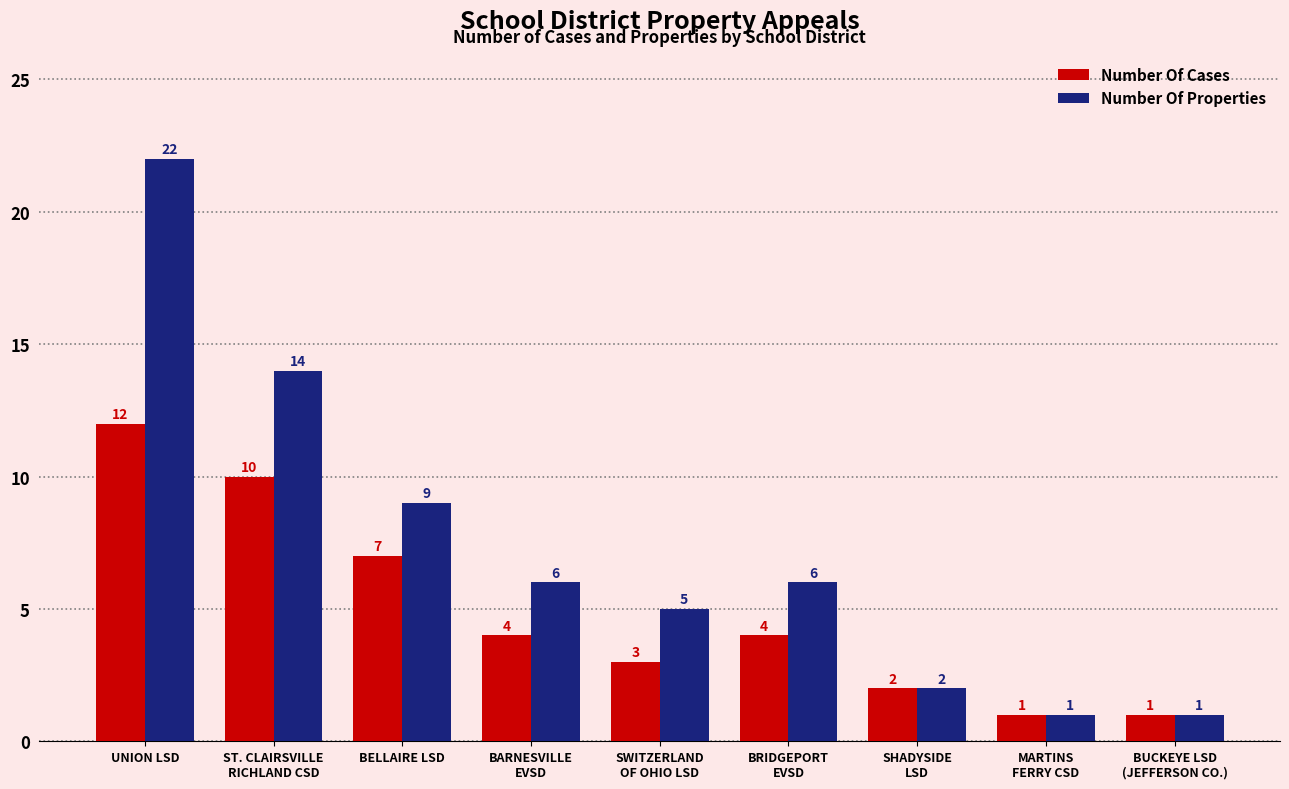

Which label corresponds to the largest value in the chart?

UNION LSD